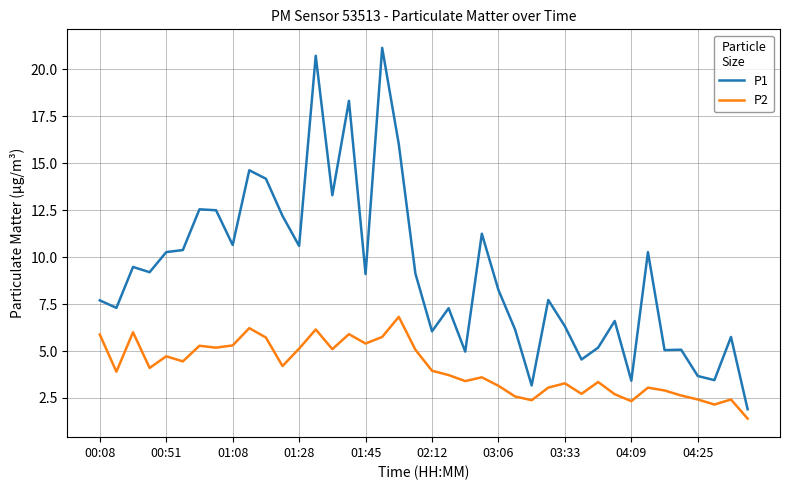

True or false: P2 and P1 intersect in this chart.

False